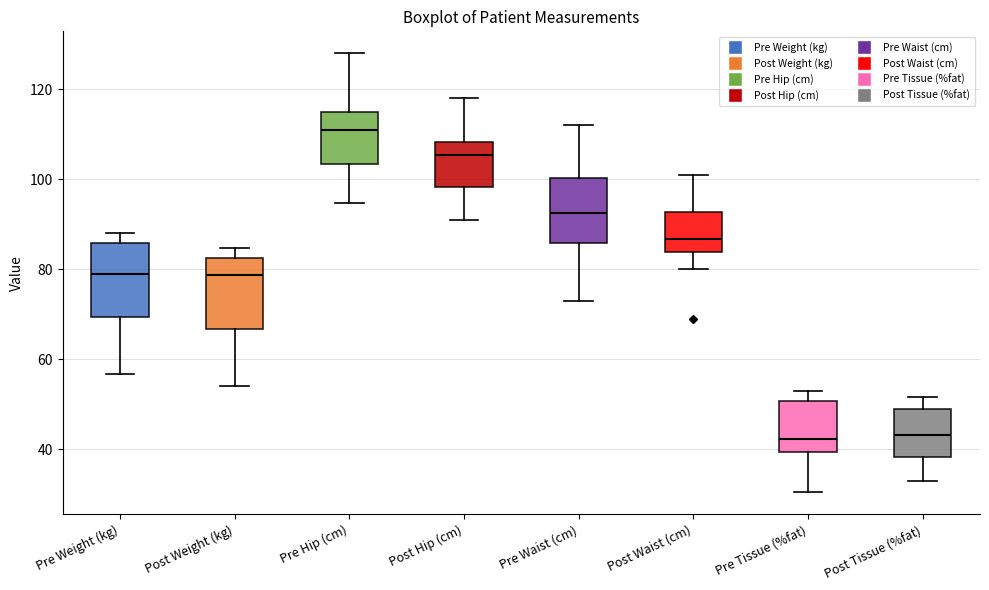

Reading left to right, read every box against the y-axis: the position of its median line, the range the box covers, and the ends of its whiskers. The values are not printed on the chart, so give them approximately, as read against the axis.

Pre Weight (kg): median 78, box 70 to 86, whiskers 56 to 88
Post Weight (kg): median 78, box 66 to 82, whiskers 54 to 84
Pre Hip (cm): median 112, box 104 to 114, whiskers 94 to 128
Post Hip (cm): median 106, box 98 to 108, whiskers 92 to 118
Pre Waist (cm): median 92, box 86 to 100, whiskers 74 to 112
Post Waist (cm): median 86, box 84 to 92, whiskers 80 to 102
Pre Tissue (%fat): median 42, box 40 to 50, whiskers 30 to 52
Post Tissue (%fat): median 44, box 38 to 48, whiskers 34 to 52